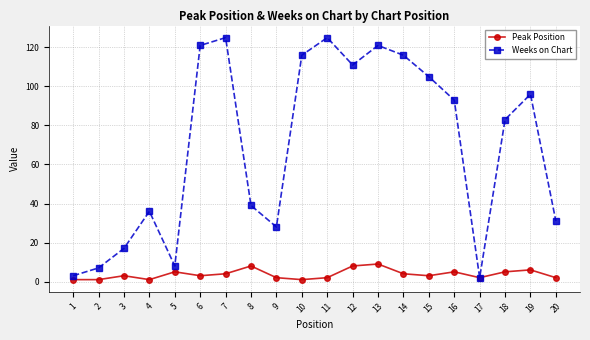

What is the maximum value shown in the chart?

125